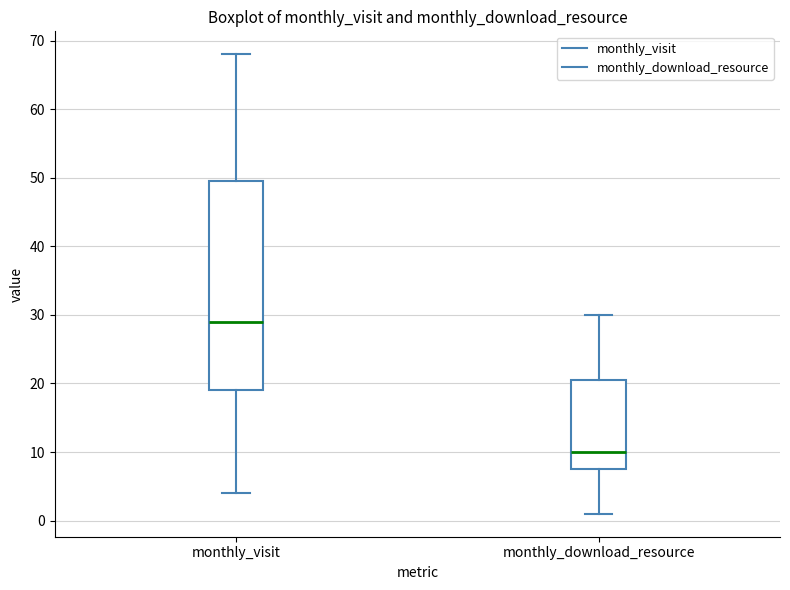

Reading left to right, read every box against the y-axis: the position of its median line, the range the box covers, and the ends of its whiskers. The values are not printed on the chart, so give them approximately, as read against the axis.

monthly_visit: median 29, box 19 to 50, whiskers 4 to 68
monthly_download_resource: median 10, box 8 to 21, whiskers 1 to 30